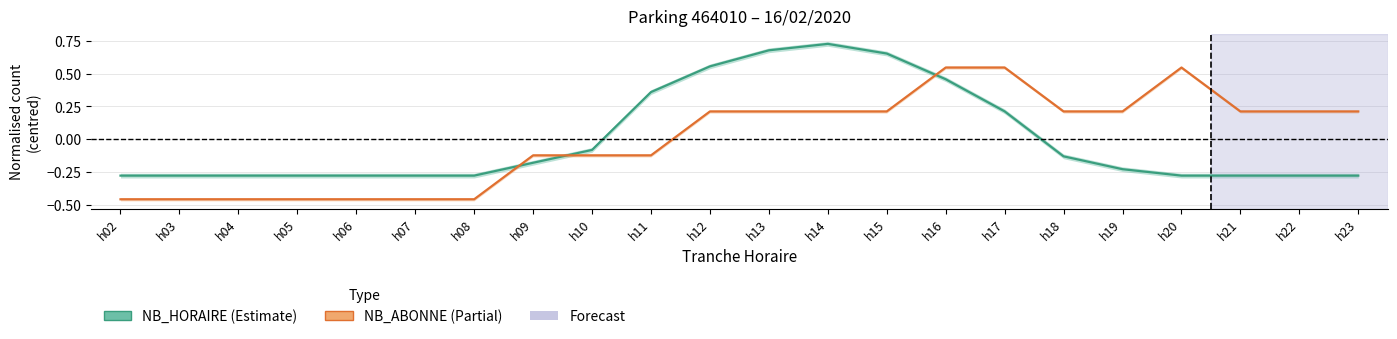

What is the maximum value for NB_HORAIRE?

0.7